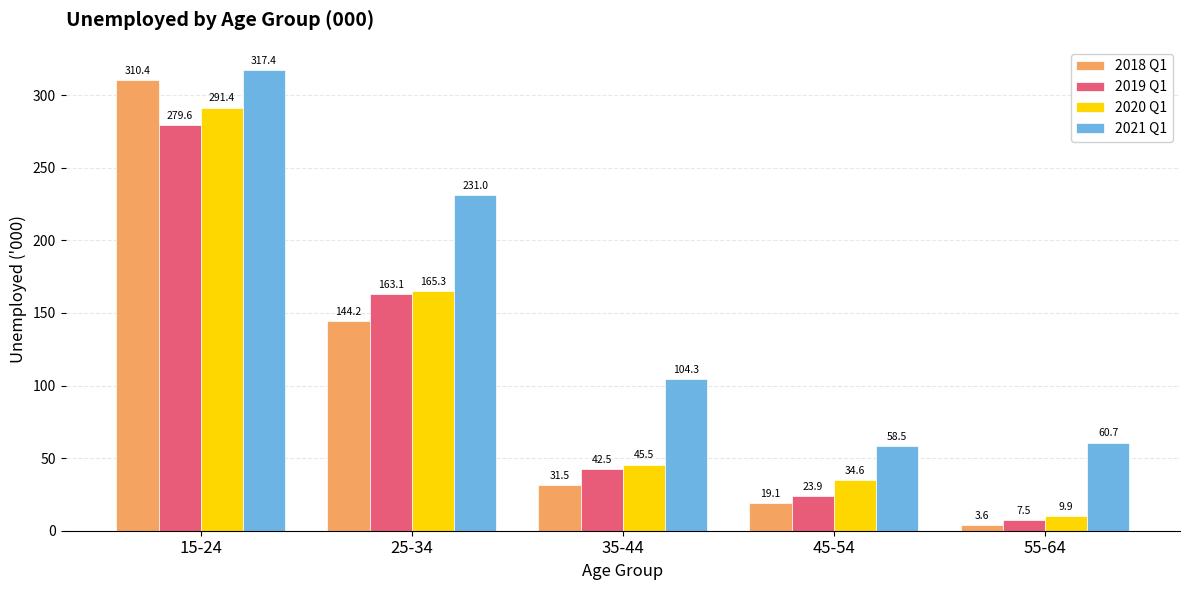

What is the approximate value of 2019 Q1 at 55-64?

7.5